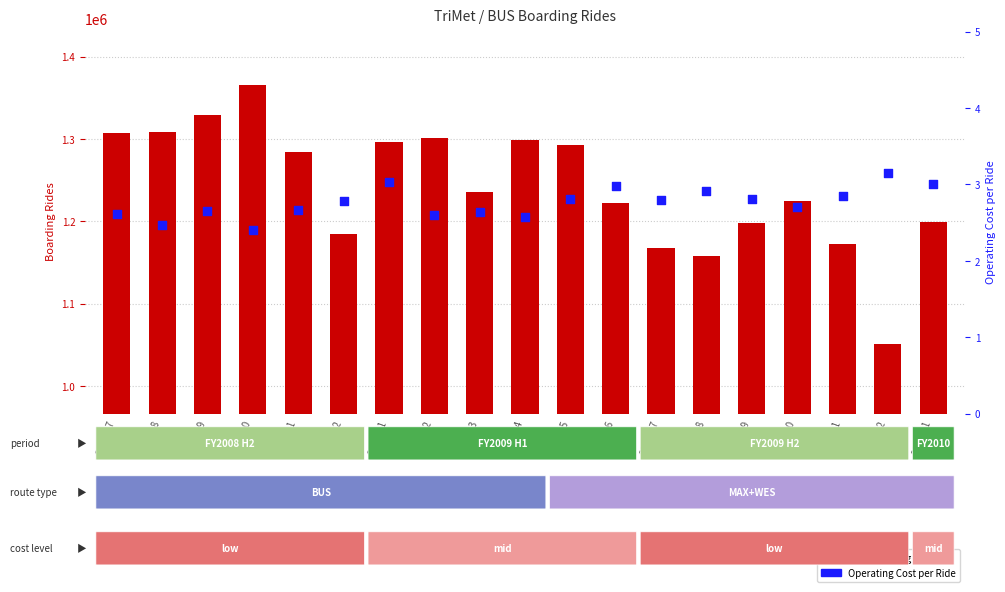

Which series has the largest Y range (max minus min)?

BUS Boarding Rides